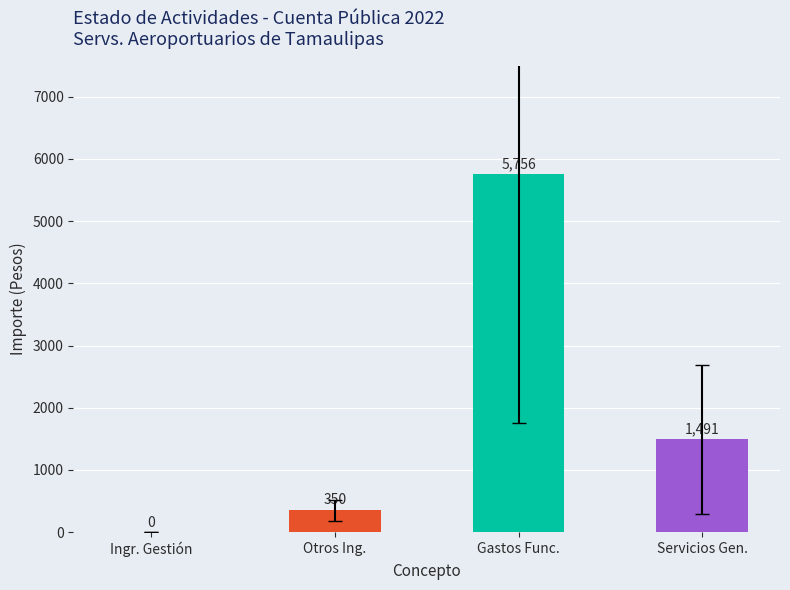

Which has a higher value, Ingr. Gestión or Servicios Gen.?

Servicios Gen.